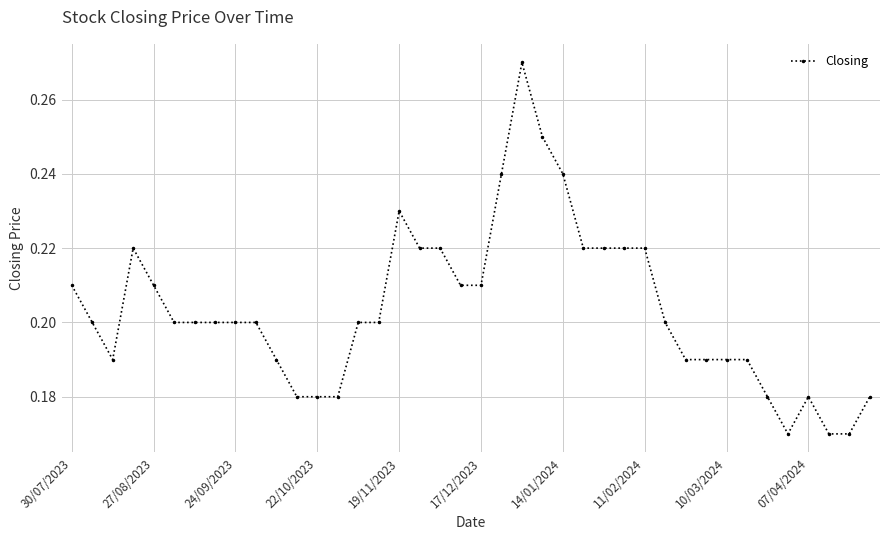

True or false: there are more than 0 points higher than both neighbors.

True